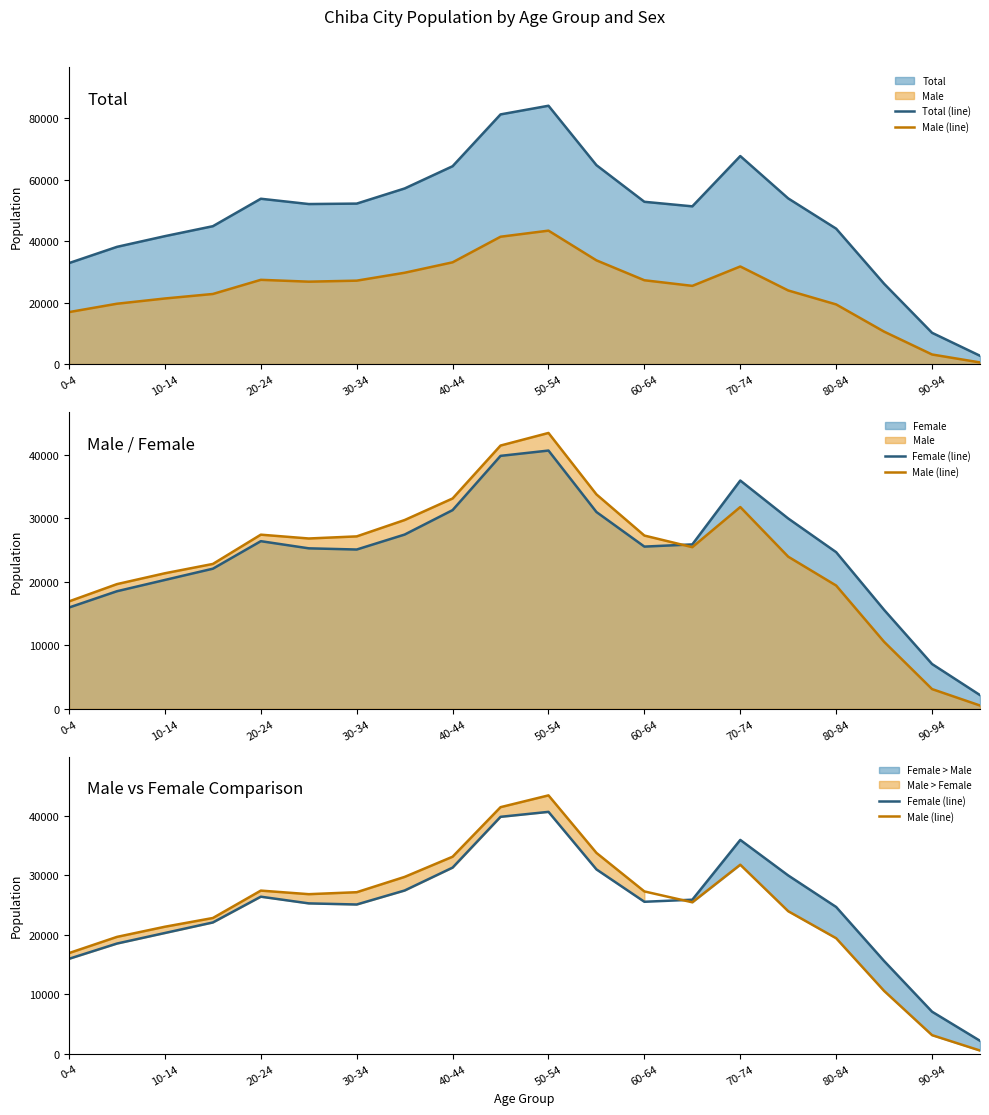

What is the value of the Male (line) point at the 14th from the left?

25434